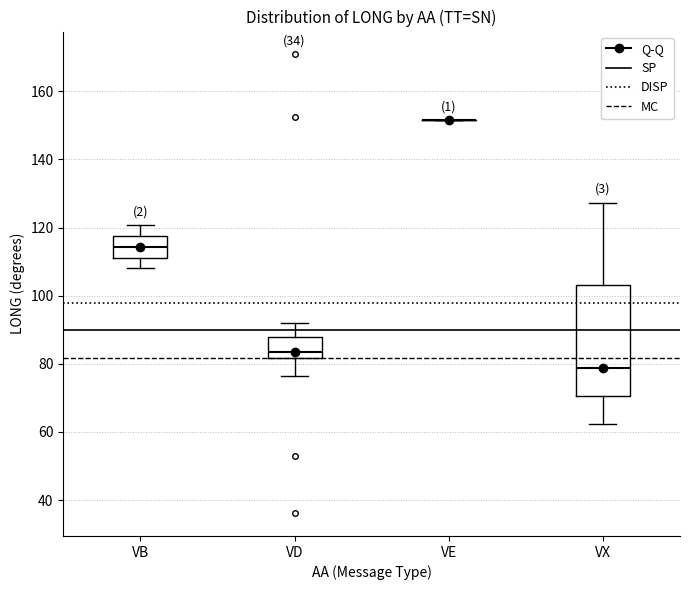

Reading left to right, read every box against the y-axis: the position of its median line, the range the box covers, and the ends of its whiskers. The values are not printed on the chart, so give them approximately, as read against the axis.

VB: median 114, box 112 to 118, whiskers 108 to 120
VD: median 84, box 82 to 88, whiskers 76 to 92
VE: box collapsed to a line at 152, whiskers 152 to 152
VX: median 78, box 70 to 104, whiskers 62 to 128